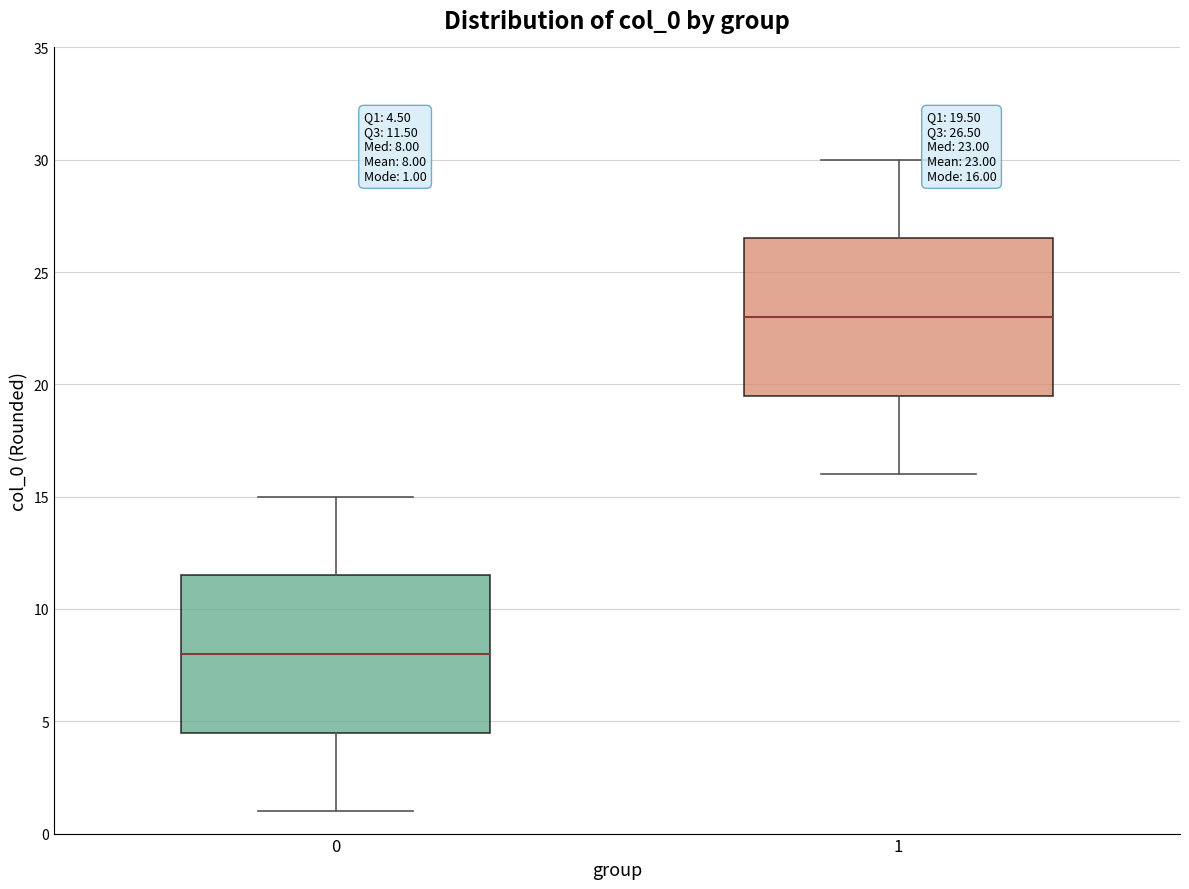

Which box has the highest median line?

1